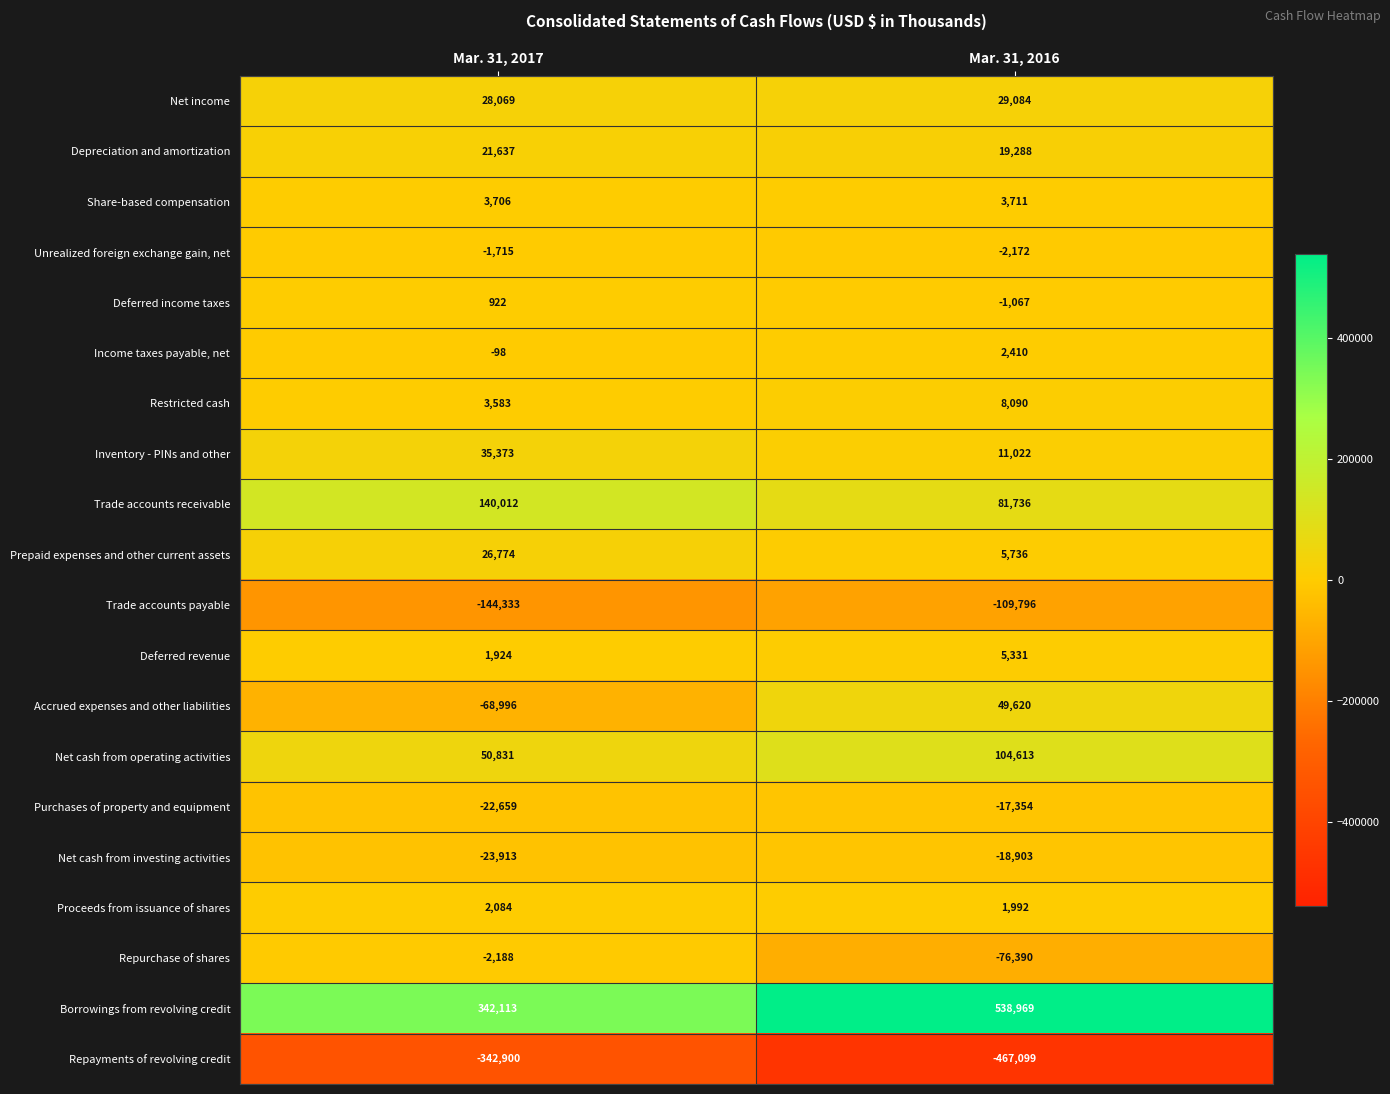

Which series has the largest total across all categories?

Borrowings from revolving credit